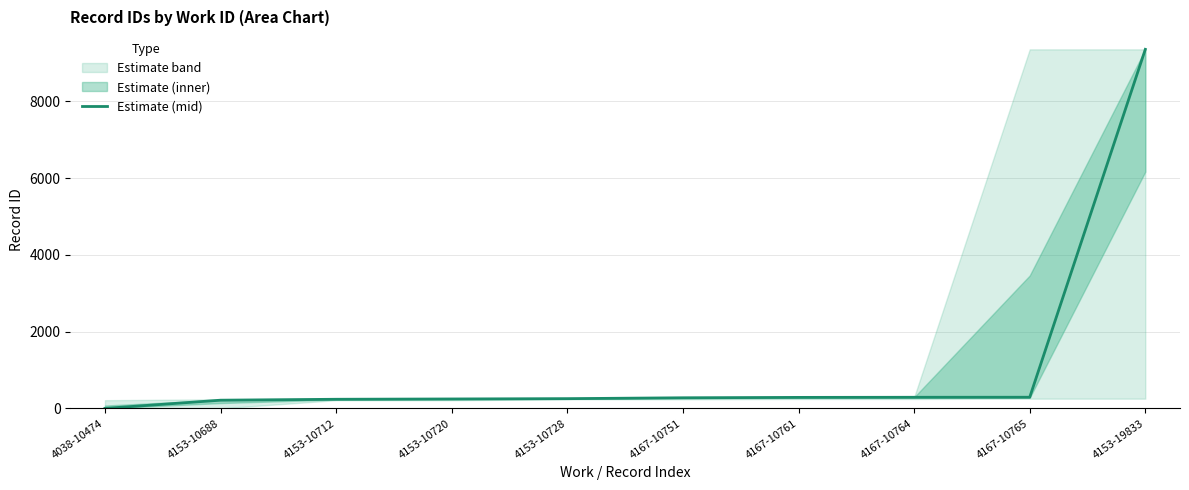

Rank the categories by value from highest to lowest.

4153-19833, 4167-10765, 4167-10764, 4167-10761, 4167-10751, 4153-10728, 4153-10720, 4153-10712, 4153-10688, 4038-10474